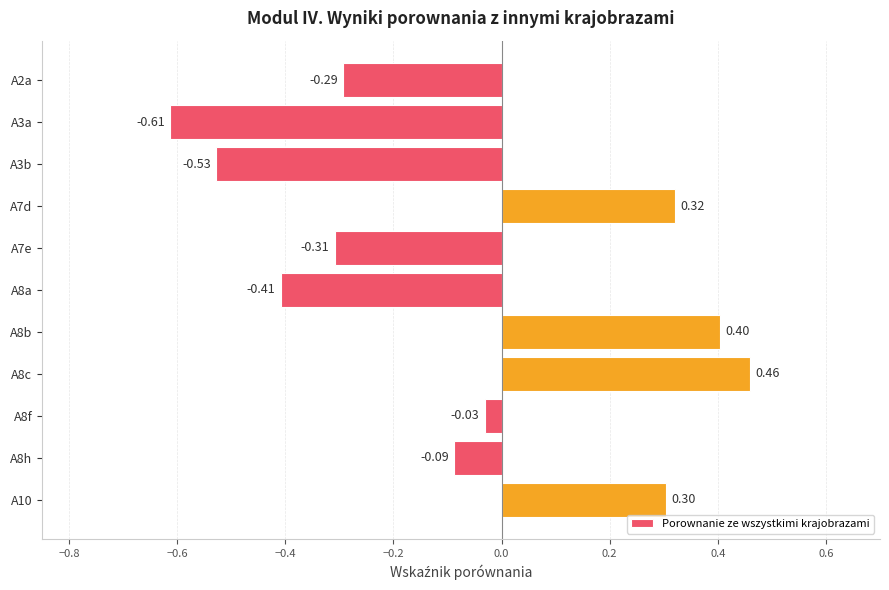

List the labels in order of value, largest first.

A8c, A8b, A7d, A10, A8f, A8h, A2a, A7e, A8a, A3b, A3a